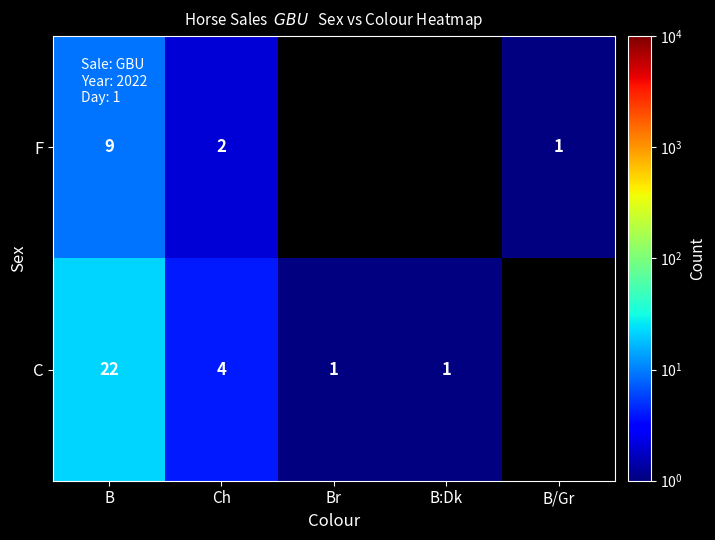

Is it true that F equals 4.3 at B?

False